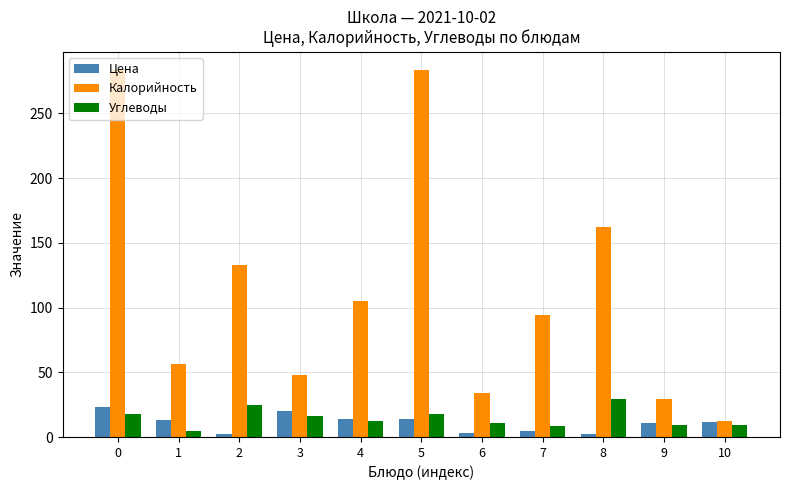

What is the difference between the maximum and minimum values in the Углеводы series?

24.2